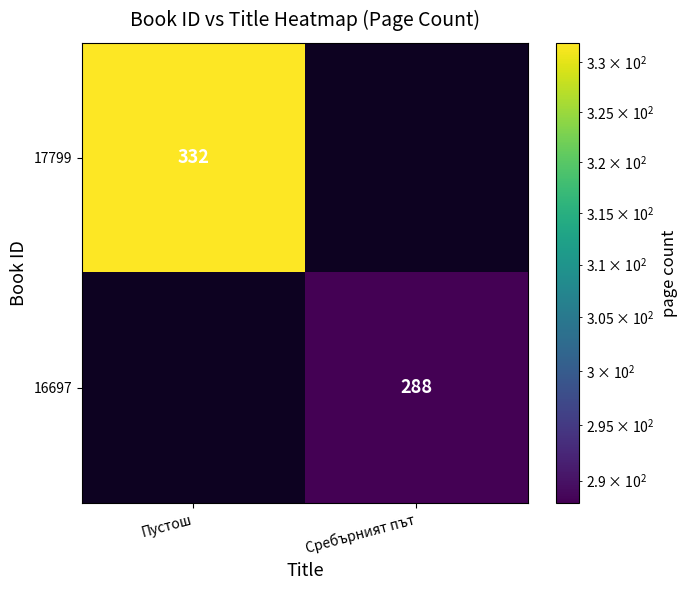

Which label corresponds to the smallest value in the chart?

Сребърният път